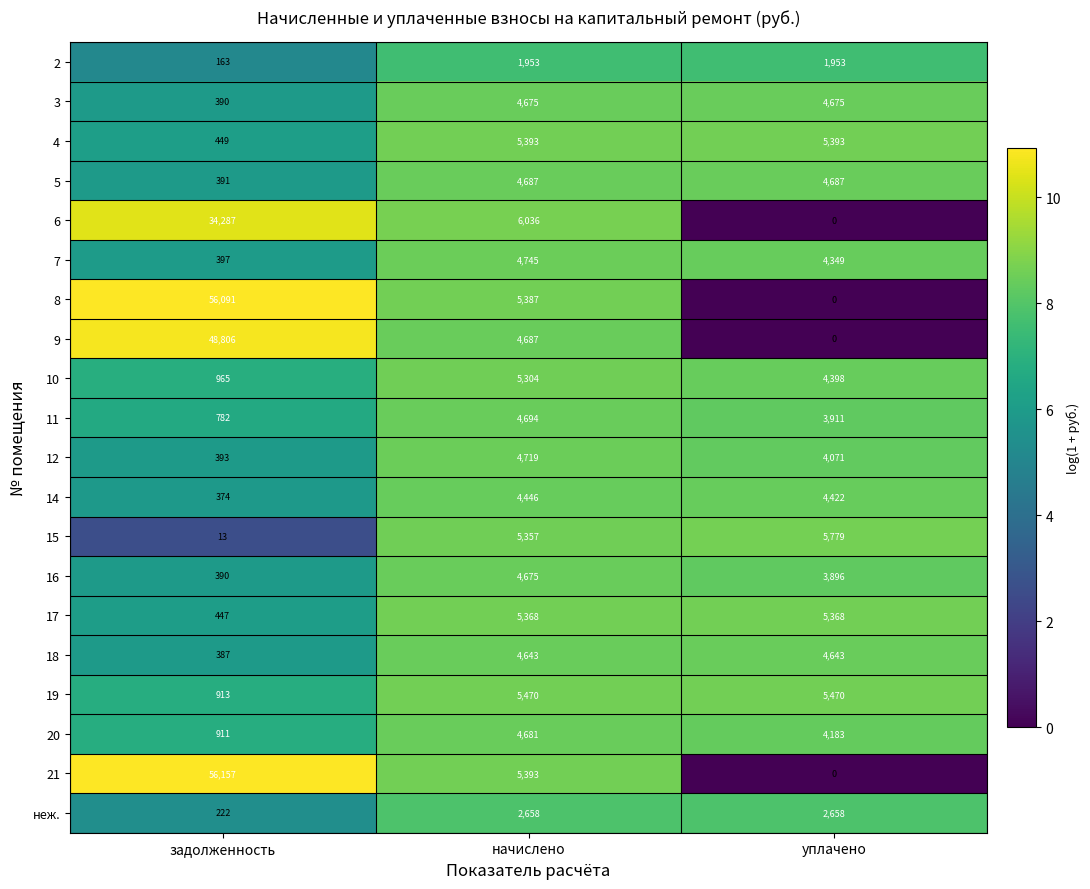

Which series changed the most between задолженность and начислено?

21